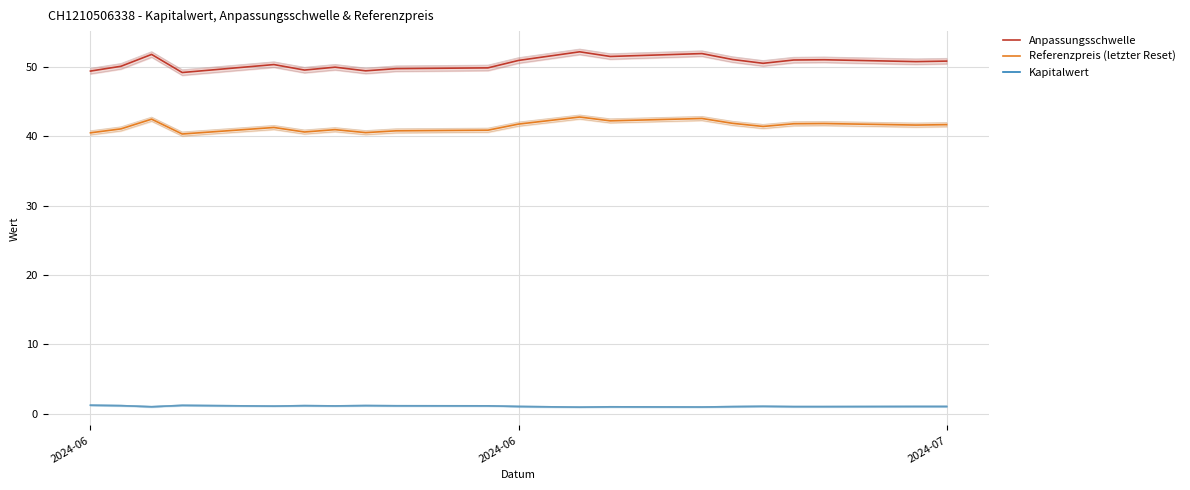

What is the value of the Anpassungsschwelle point at the 4th from the left?

49.2